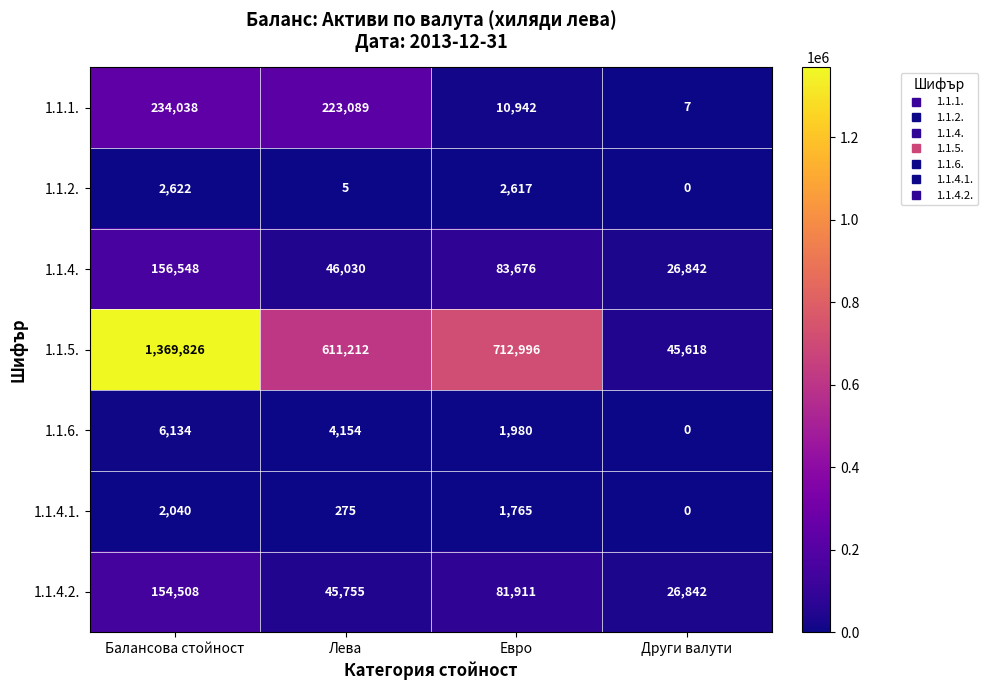

Which series has the widest spread of values?

1.1.5.